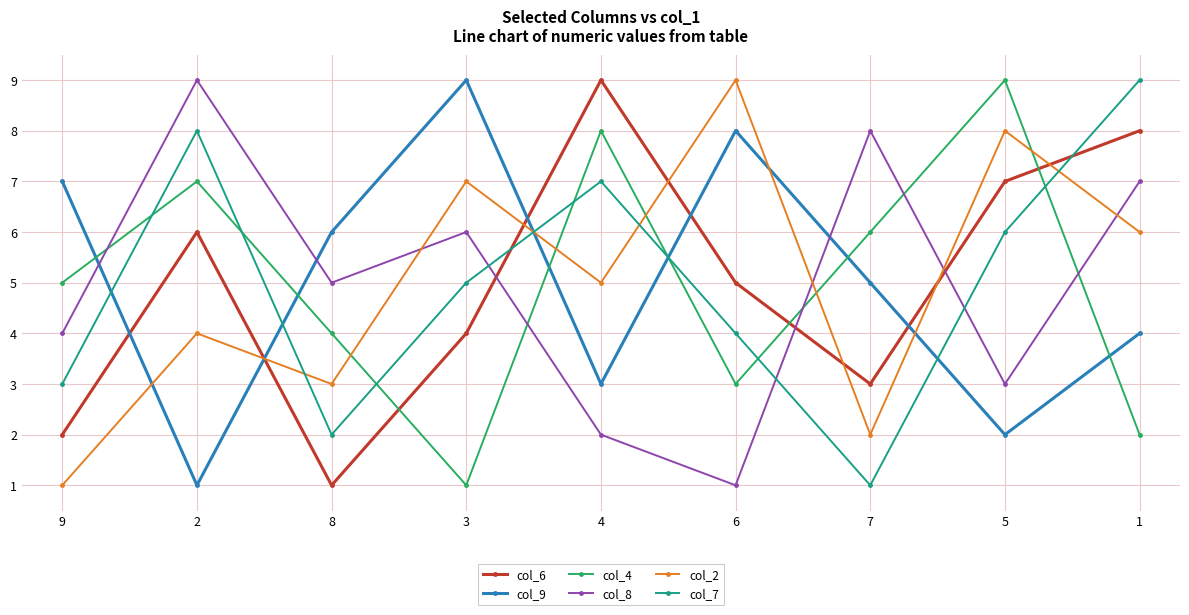

True or false: col_7 and col_2 cross at least once.

True